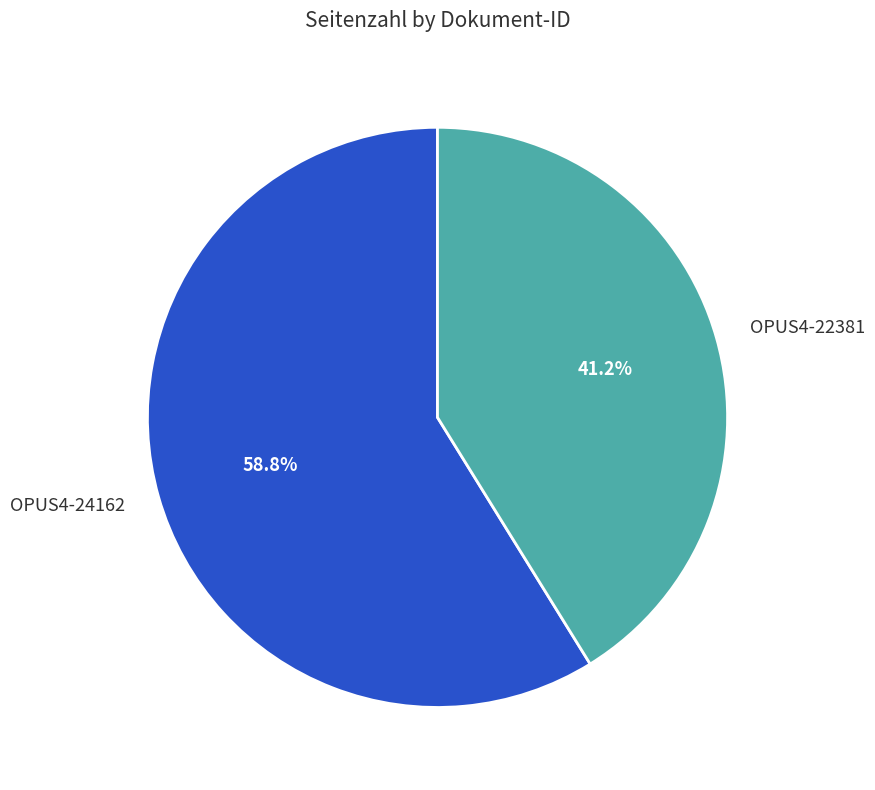

To the nearest percent, what is the difference between the OPUS4-22381 and OPUS4-24162 slice percentages?

18%